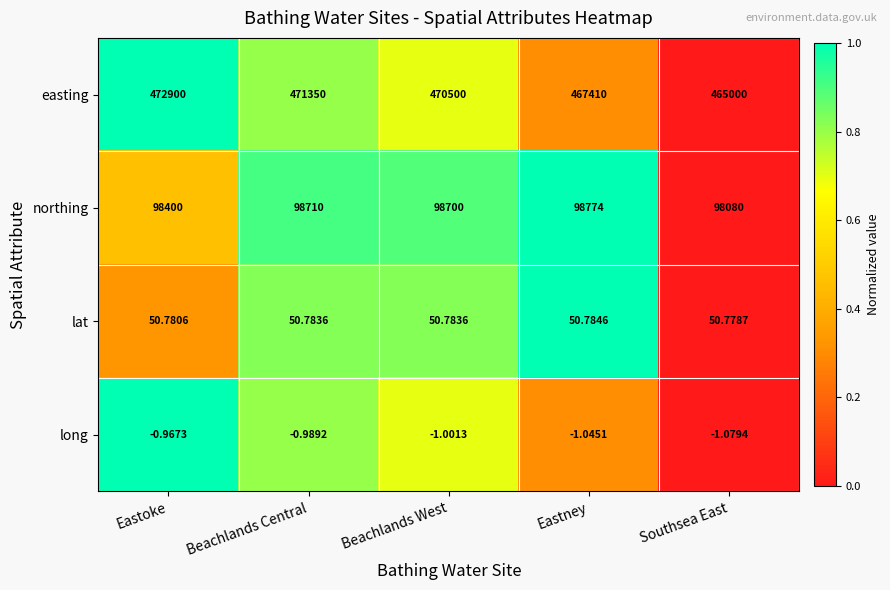

At Eastney, list the series in order from largest to smallest.

easting, northing, lat, long